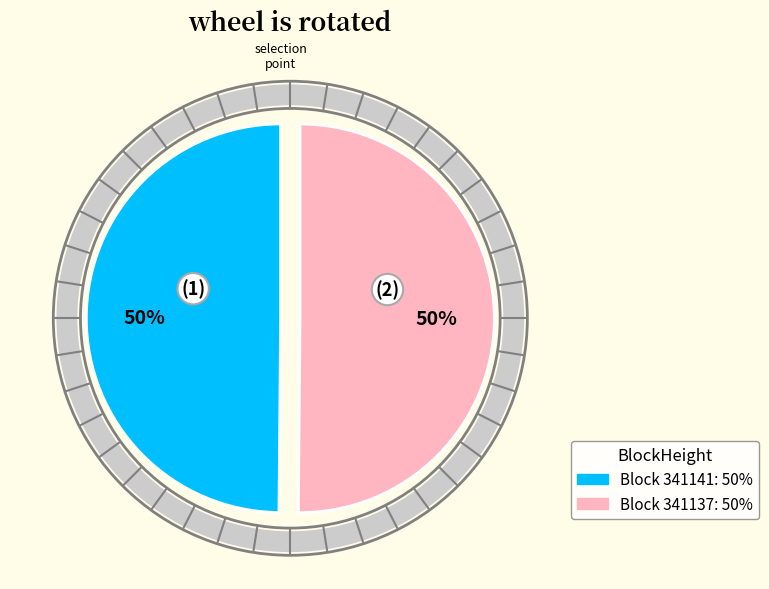

To the nearest percent, what is the average slice percentage?

50%